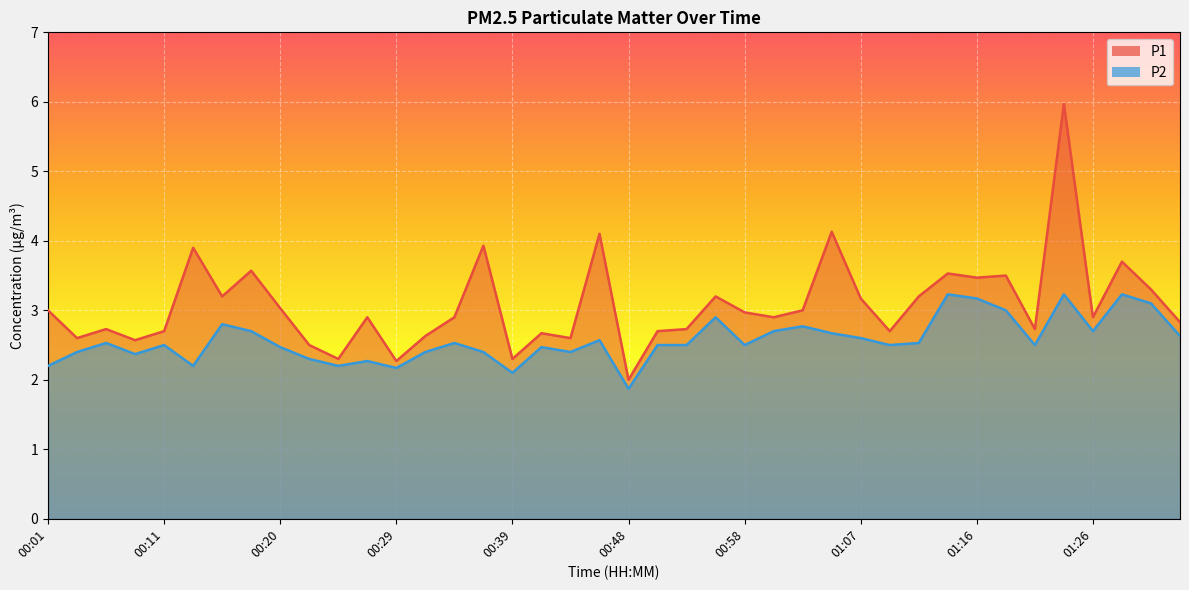

Is it true that P2 equals 3.4 at 00:43?

False